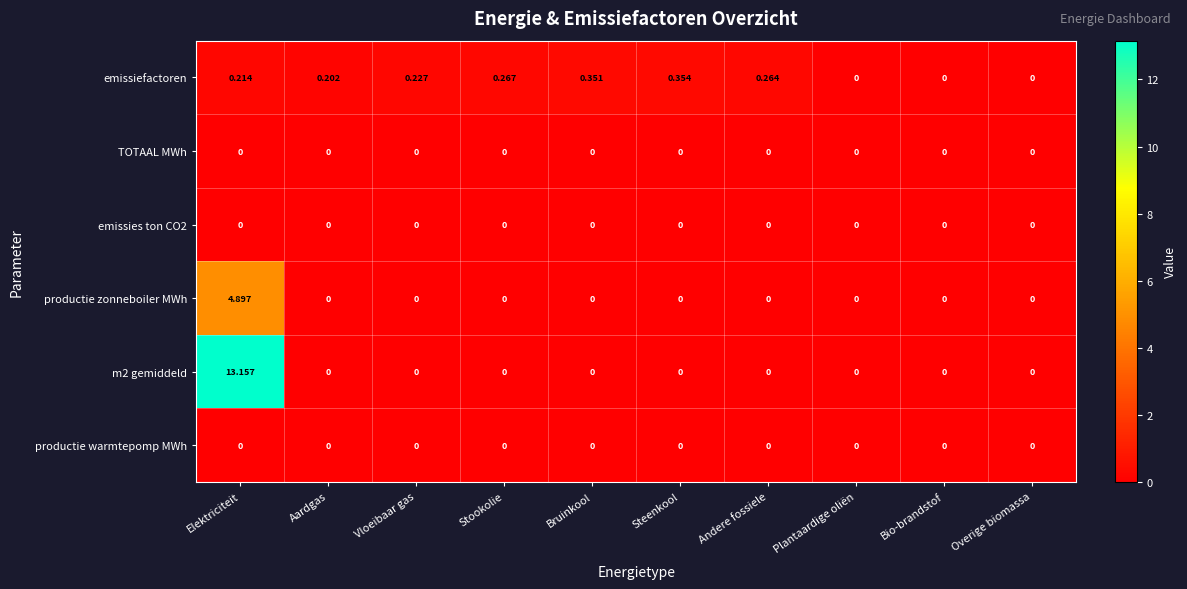

At which label does emissiefactoren reach its peak?

Steenkool